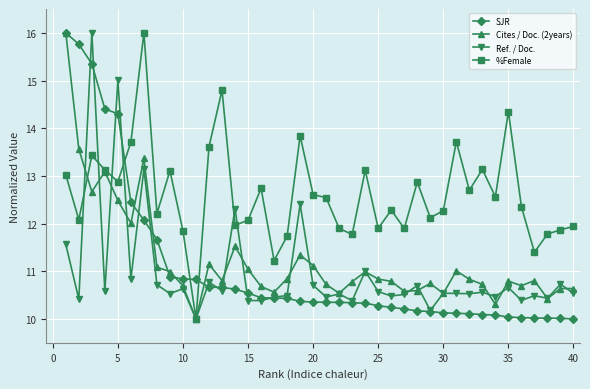

How many categories are shown in the chart?

40